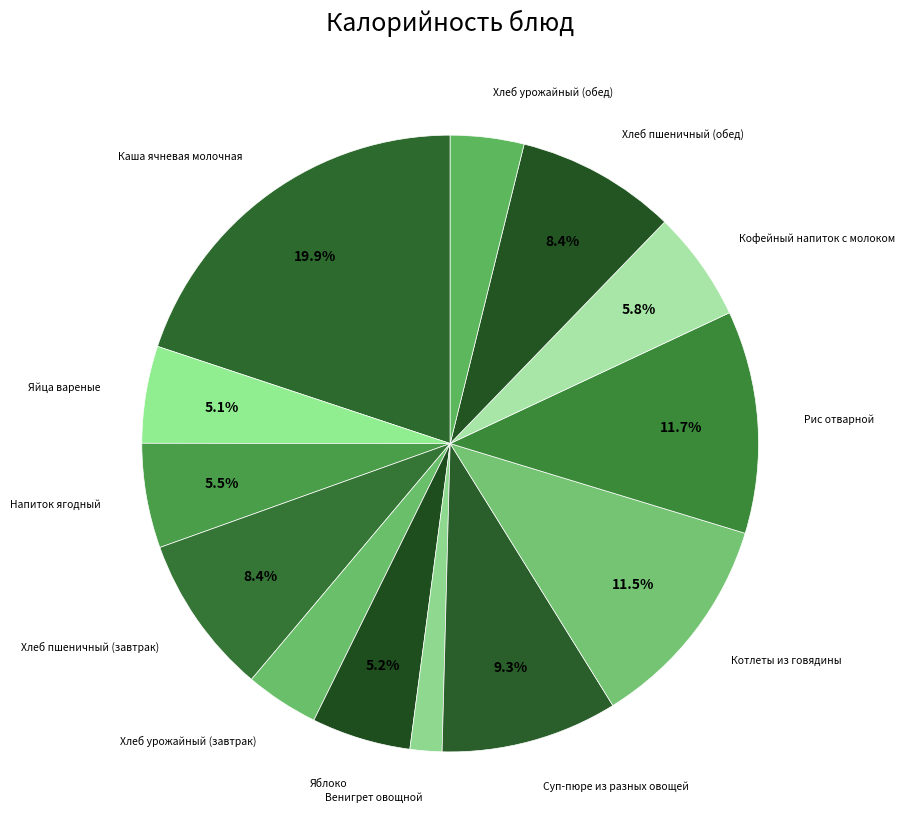

How many segments does this pie chart have?

13